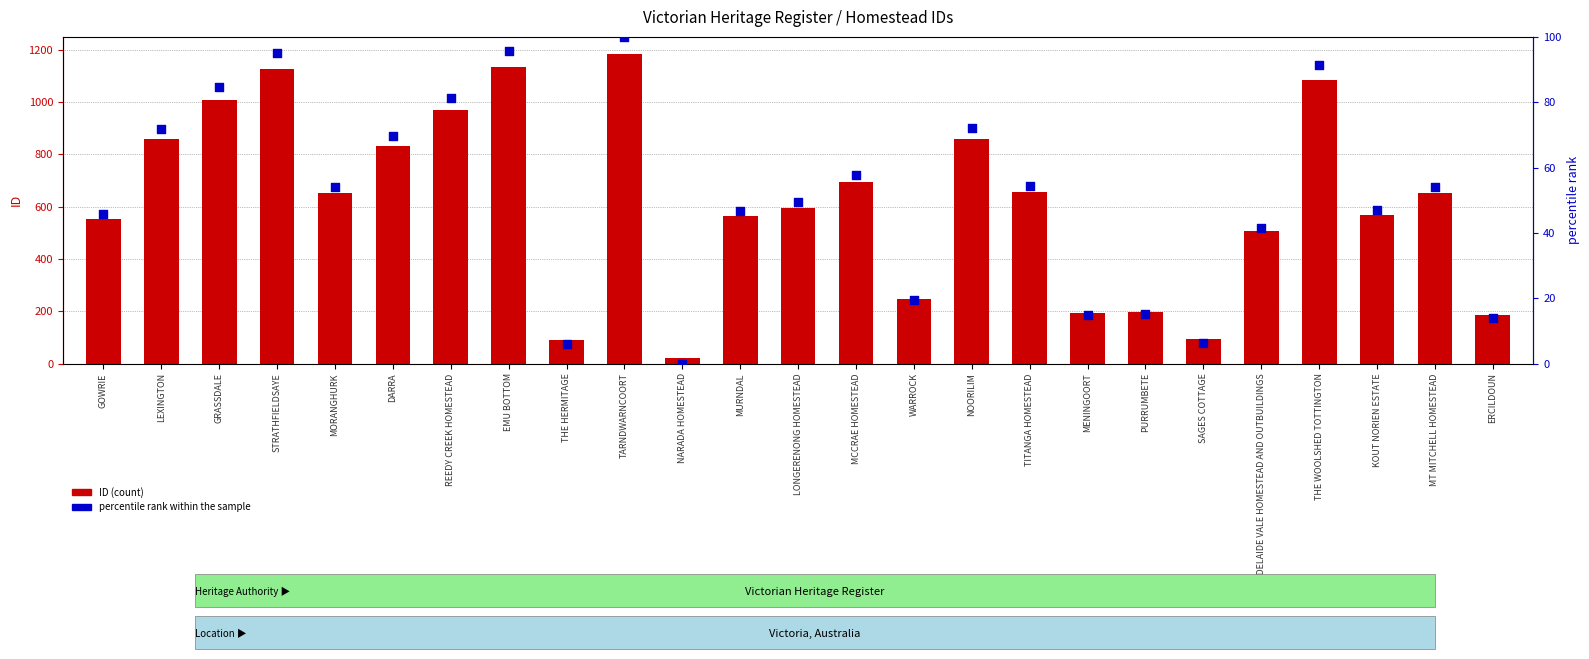

Which series has the largest Y range (max minus min)?

ID (count)